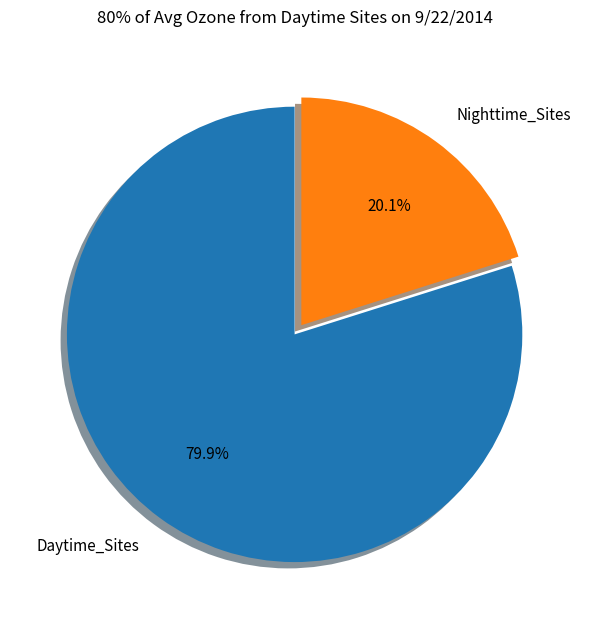

To the nearest percent, what is the average slice percentage?

50%